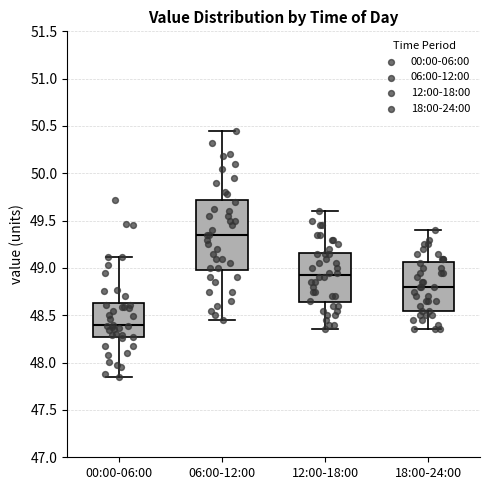

Reading left to right, transcribe this box plot: for each box, give where its median line is, the range the box spans, and where its two whiskers end, as read against the y-axis. The values are not printed on the chart, so give them approximately, as read against the axis.

00:00-06:00: median 48.40, box 48.25 to 48.65, whiskers 47.85 to 49.10
06:00-12:00: median 49.35, box 49.00 to 49.70, whiskers 48.45 to 50.45
12:00-18:00: median 48.95, box 48.65 to 49.15, whiskers 48.35 to 49.60
18:00-24:00: median 48.80, box 48.55 to 49.05, whiskers 48.35 to 49.40